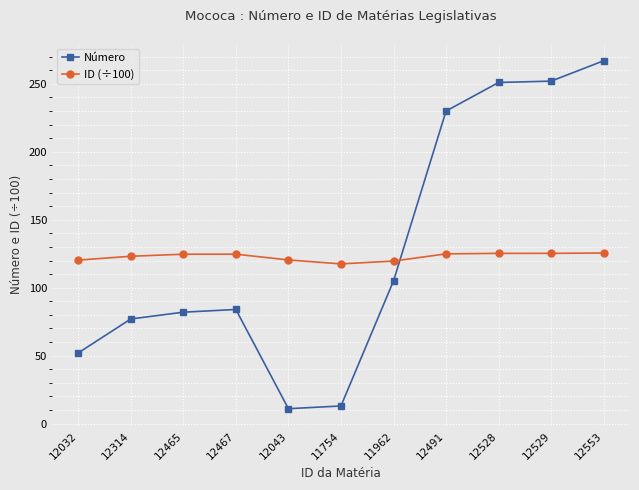

Does the chart have visible grid lines?

Yes